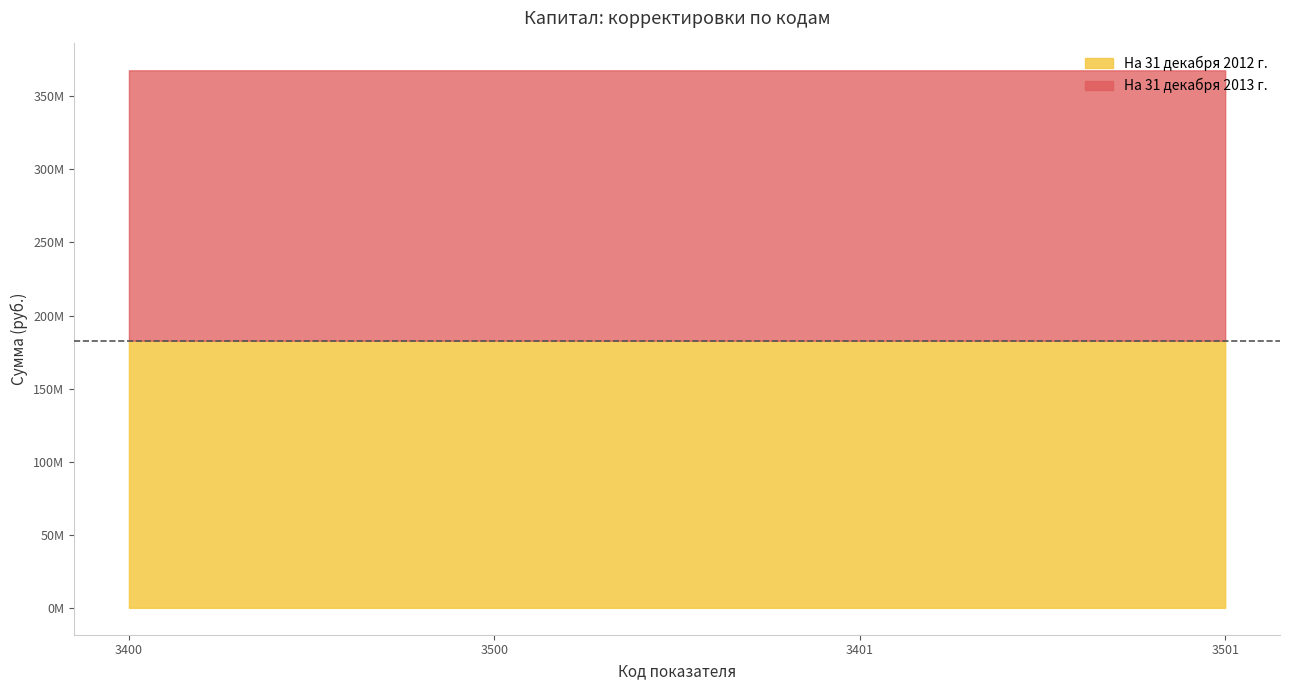

True or false: На 31 декабря 2013 г. has more than 2 interior local peaks.

False